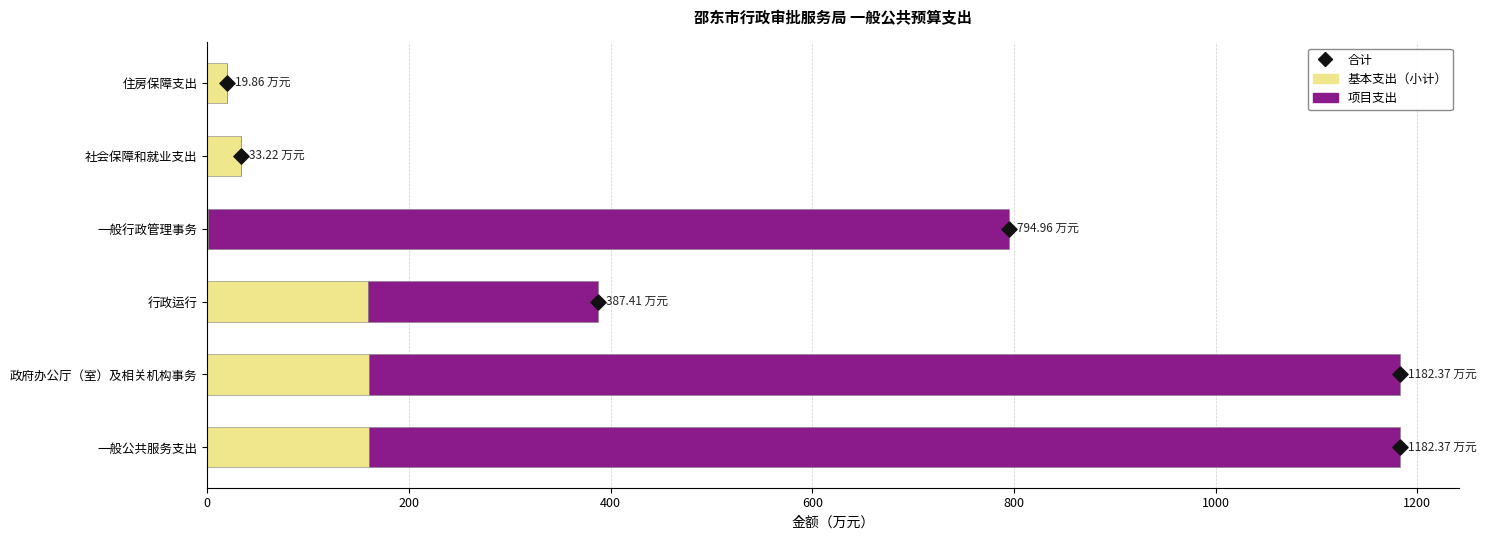

Is the value of 合计 at 200 greater than the value of 基本支出（小计） at 1000?

No